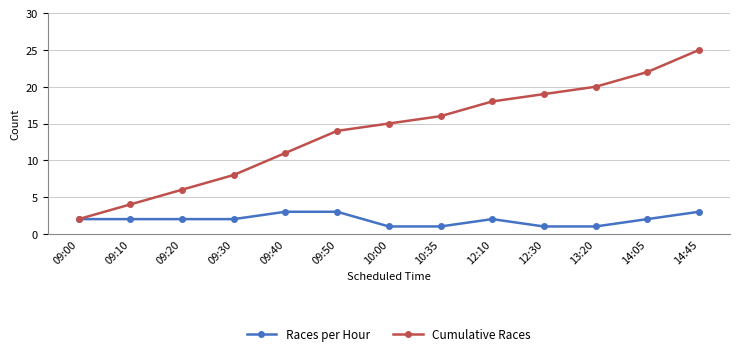

What is the value of the Cumulative Races point at the 13th from the left?

25